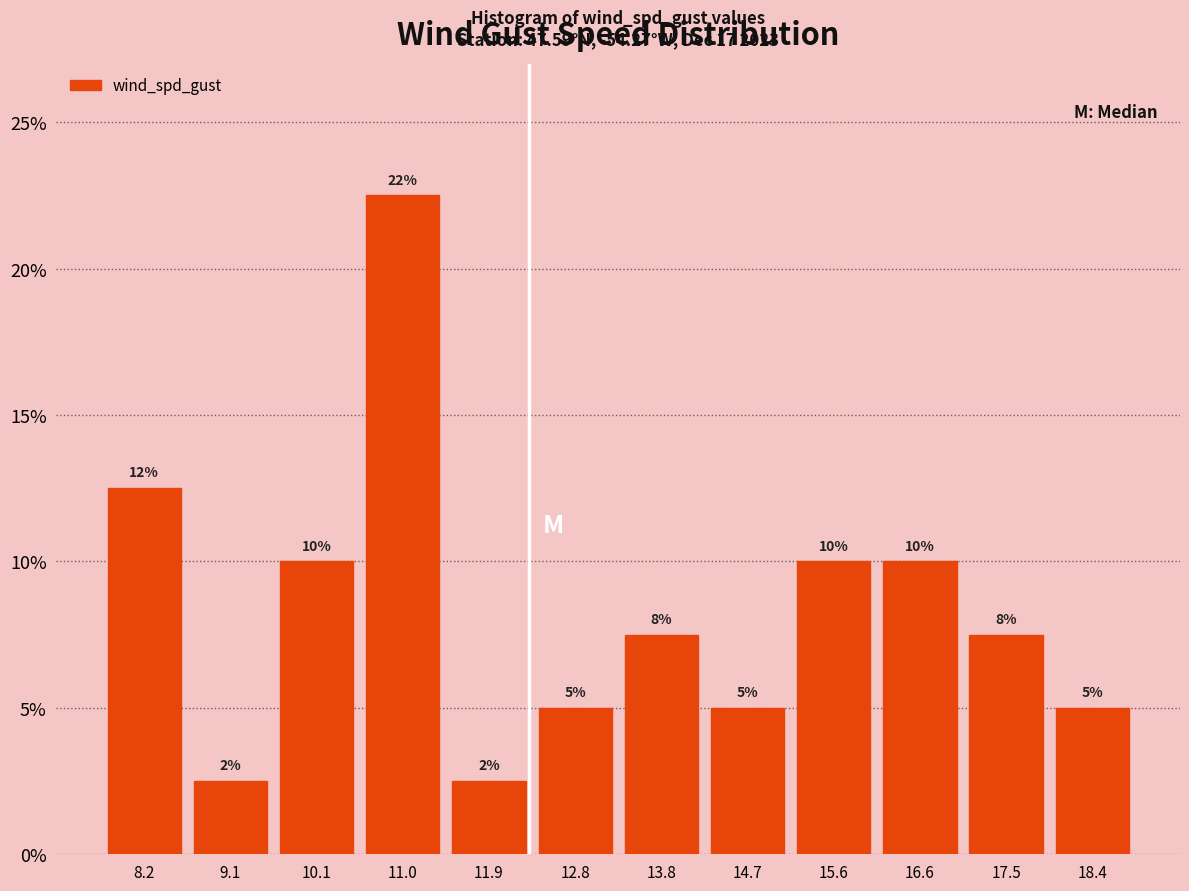

Which range on the x-axis has the tallest bar?

10.5 to 11.5